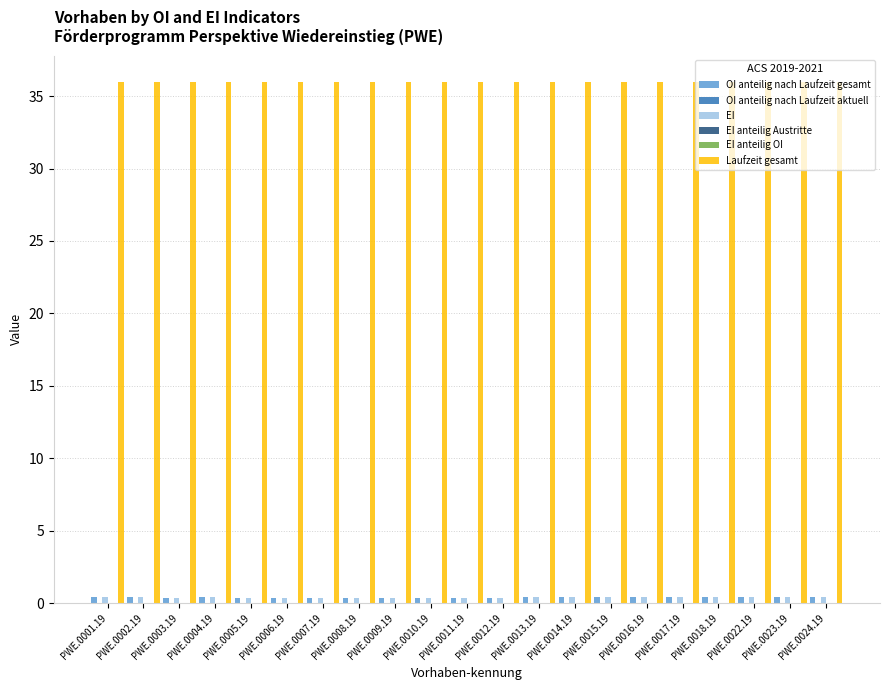

The value of OI anteilig nach Laufzeit gesamt at PWE.0004.19 is 0.5. True or false?

False